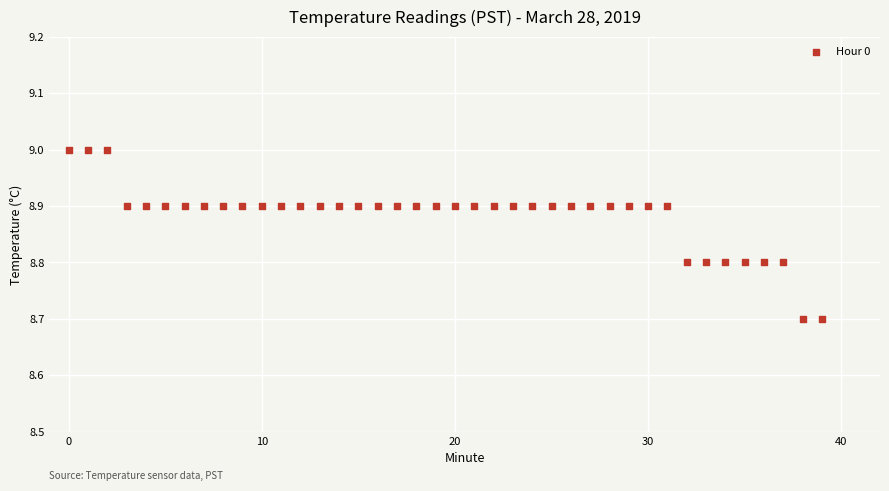

What is the range of Y values (max minus min)?

0.3